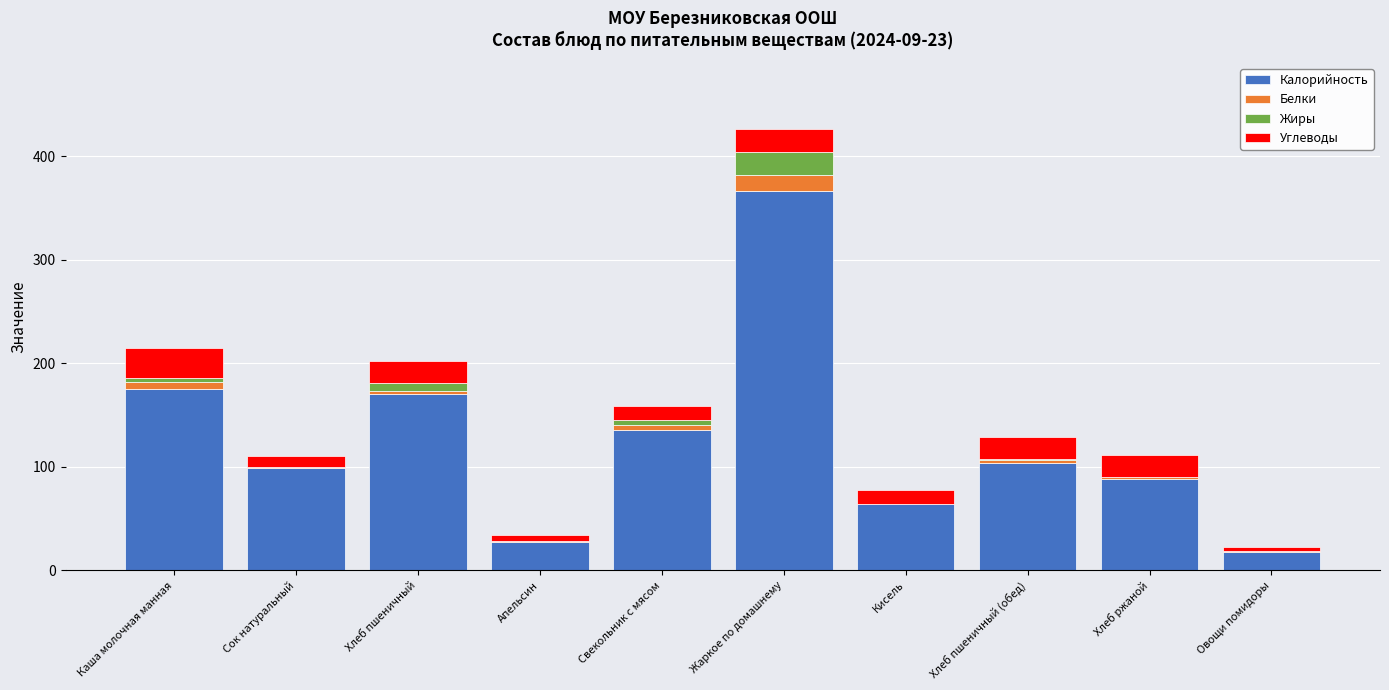

Which category has the highest value in the Калорийность series?

Жаркое по домашнему